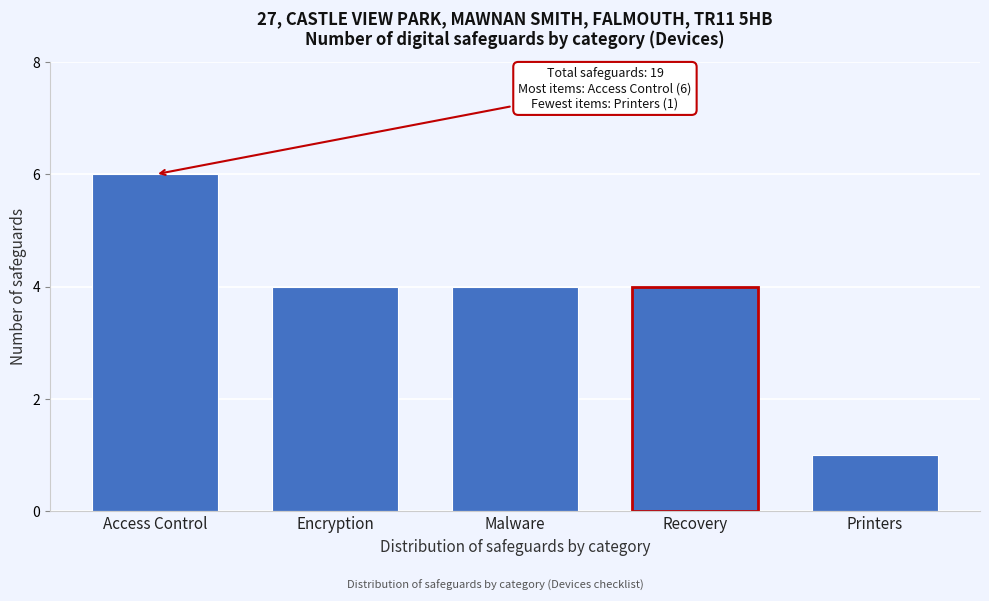

Reading left to right, extract all data points from this chart.

Access Control=6	Encryption=4	Malware=4	Recovery=4	Printers=1